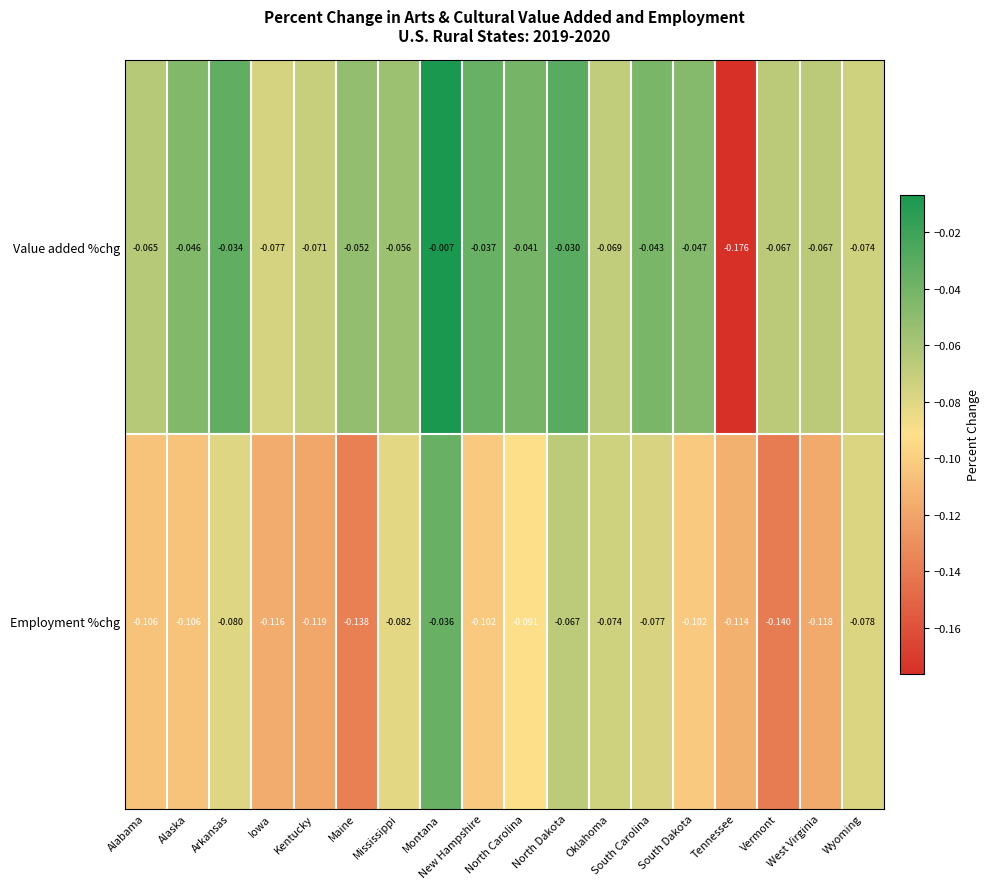

Which series has the widest spread of values?

Value added %chg